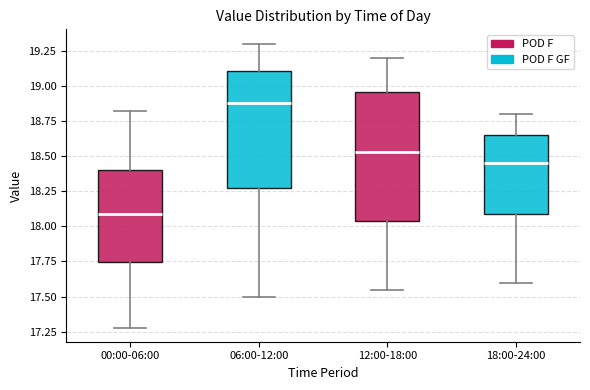

Which box is the tallest, from its lower edge to its upper edge?

12:00-18:00